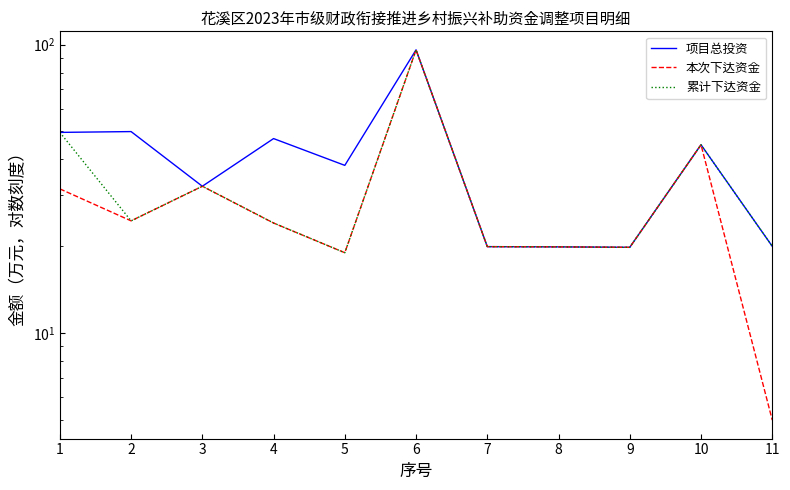

True or false: 累计下达资金 and 项目总投资 cross at least once.

False